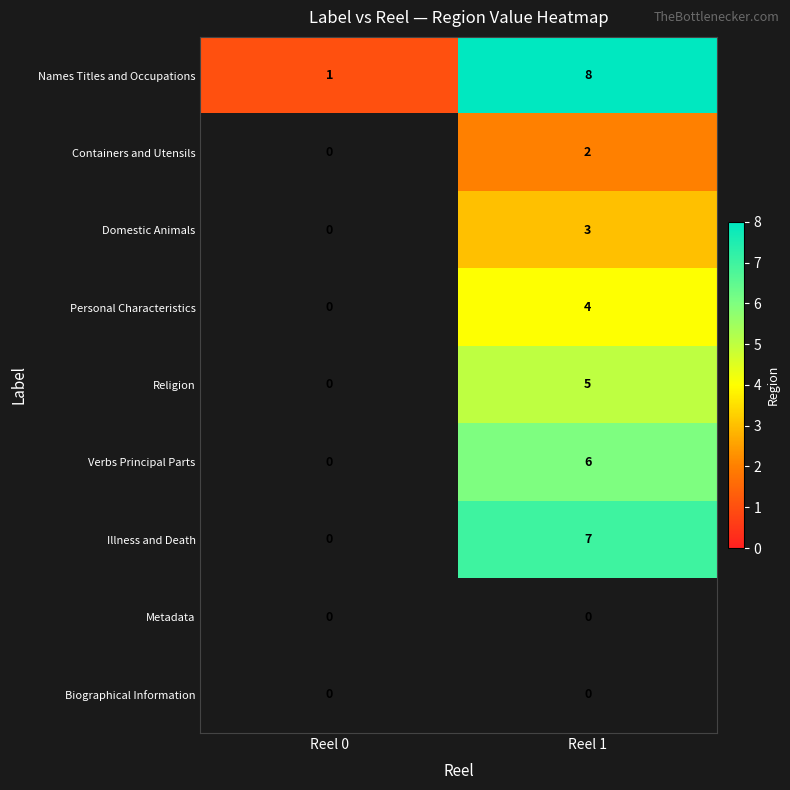

True or false: Illness and Death has a value of 7 at Reel 1.

True